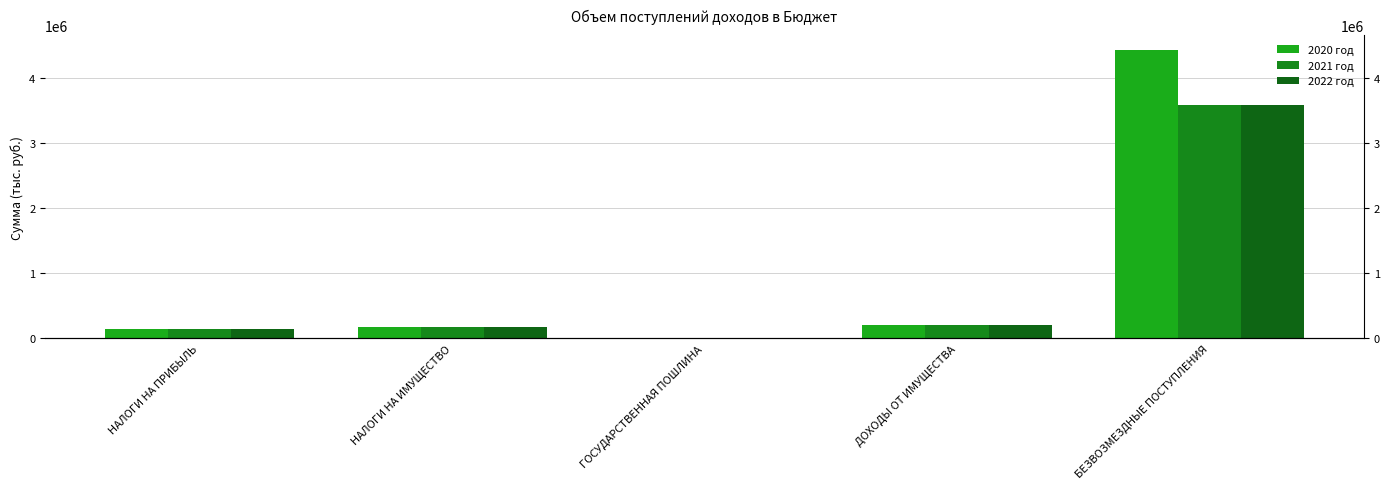

What position from the right is ДОХОДЫ ОТ ИМУЩЕСТВА?

2